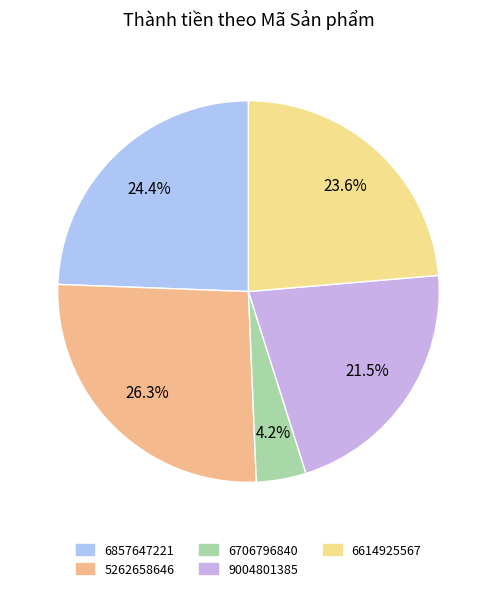

Combined, do 6857647221 and 6706796840 account for over 50%?

No